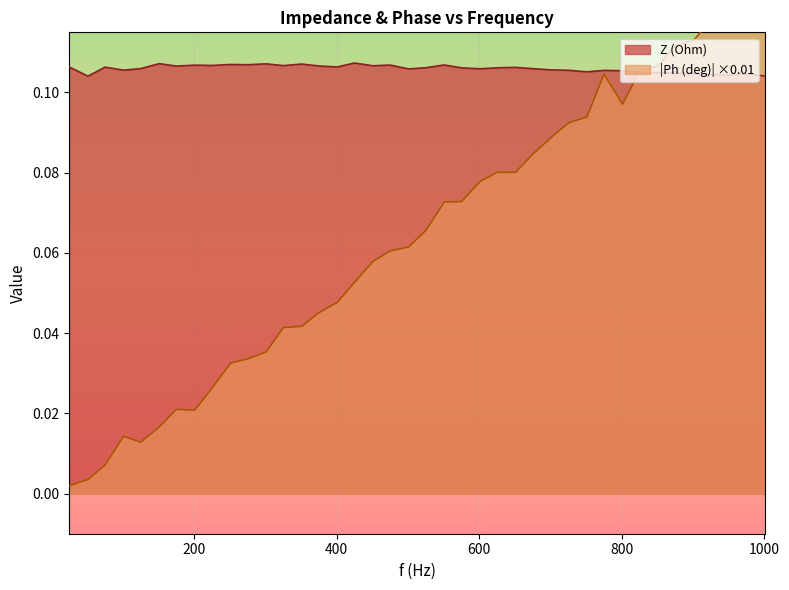

Reading left to right, extract all data points from this chart.

Z (Ohm): 0.1	0.1	0.1	0.1	0.1	0.1	0.1	0.1	0.1	0.1	0.1	0.1	0.1	0.1	0.1	0.1	0.1	0.1	0.1	0.1	0.1	0.1	0.1	0.1	0.1	0.1	0.1	0.1	0.1	0.1	0.1	0.1	0.1	0.1	0.1	0.1	0.1	0.1	0.1	0.1
Ph (deg): 0.0	0.0	0.0	0.0	0.0	0.0	0.0	0.0	0.0	0.0	0.0	0.0	0.0	0.0	0.0	0.0	0.1	0.1	0.1	0.1	0.1	0.1	0.1	0.1	0.1	0.1	0.1	0.1	0.1	0.1	0.1	0.1	0.1	0.1	0.1	0.1	0.1	0.1	0.1	0.1